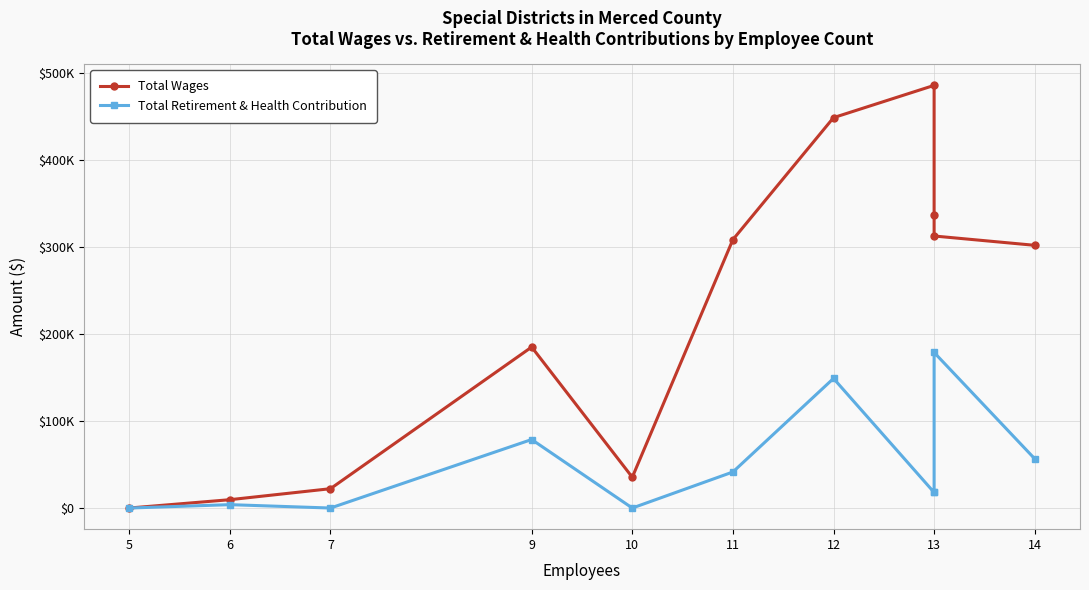

What is the average value of the Total Retirement & Health Contribution series?

49594